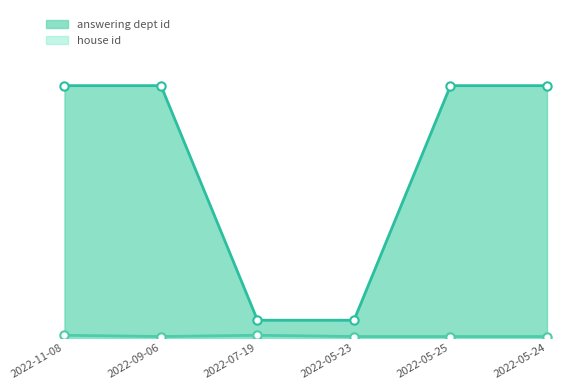

Between 2022-09-06 and 2022-05-25, which series saw the biggest shift?

answering dept id